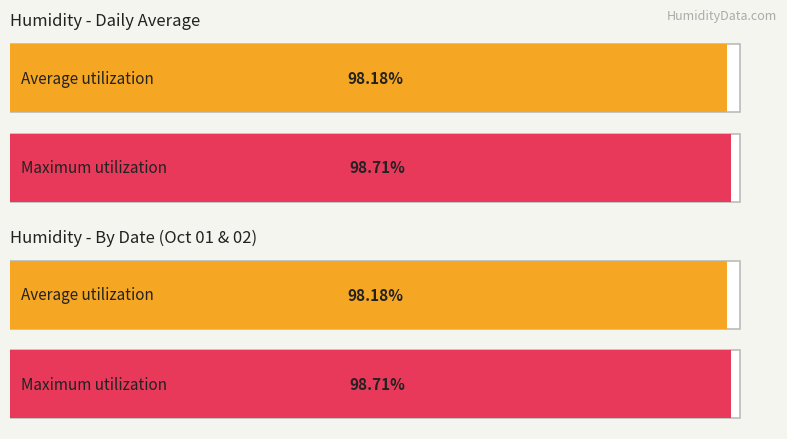

Does the chart contain stacked bars?

No